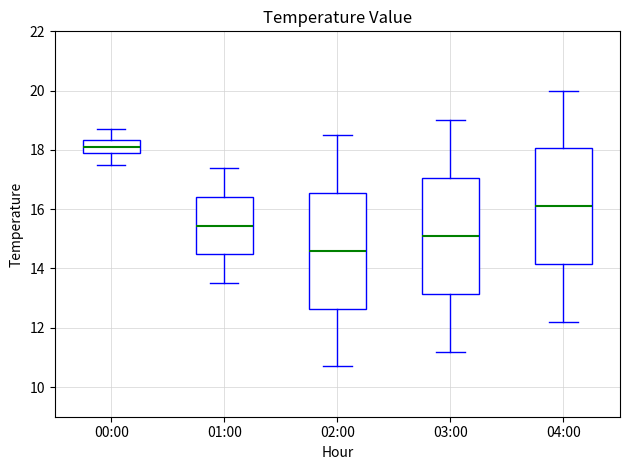

Where is the lower edge of the box for 01:00 on the y-axis? The values are not printed on the chart, so give them approximately, as read against the axis.

14.4